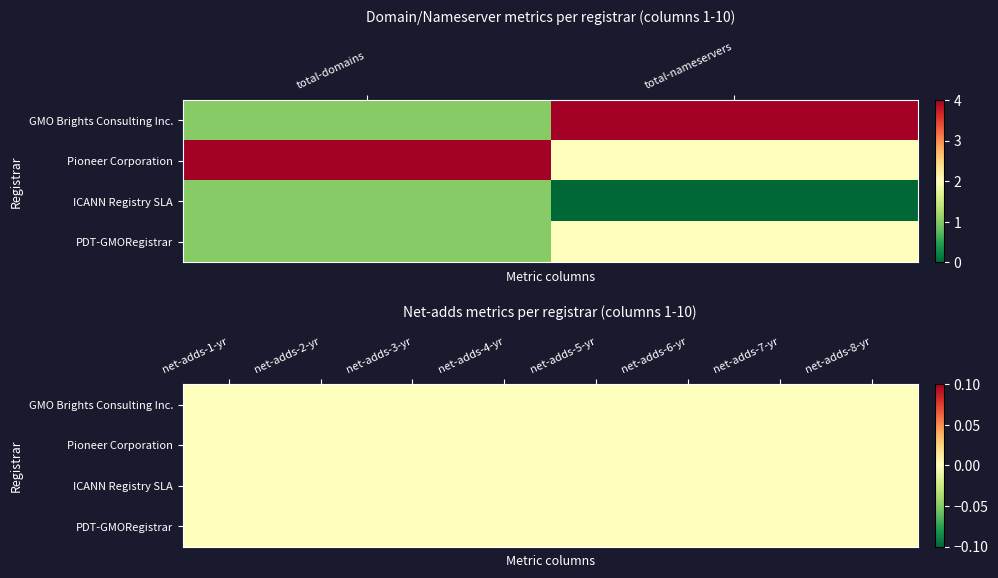

At how many categories does at least one series exceed 2?

2